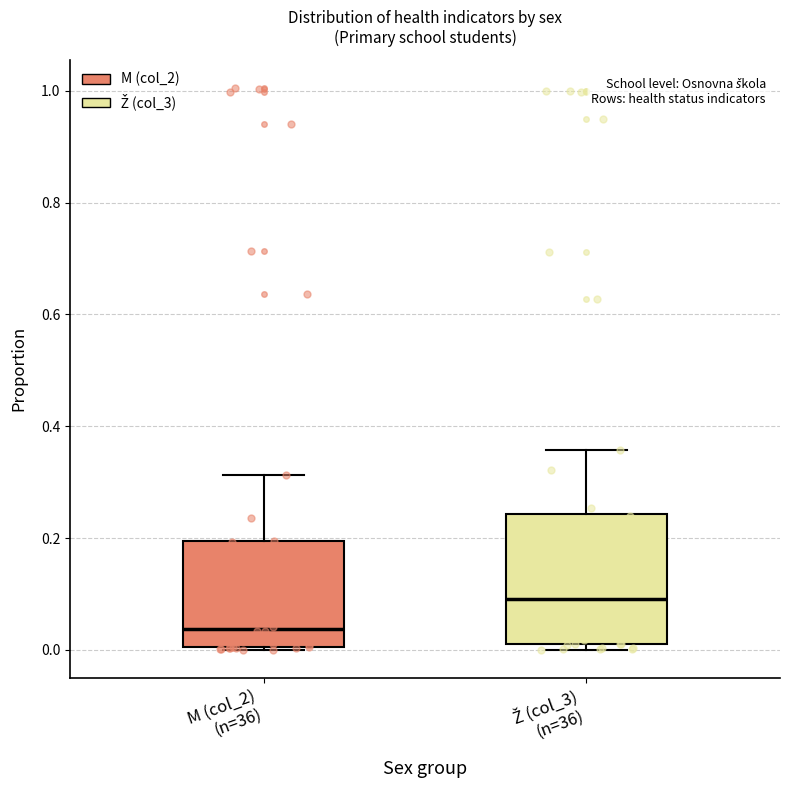

Which box's median line is the highest?

Ž (col_3) (n=36)